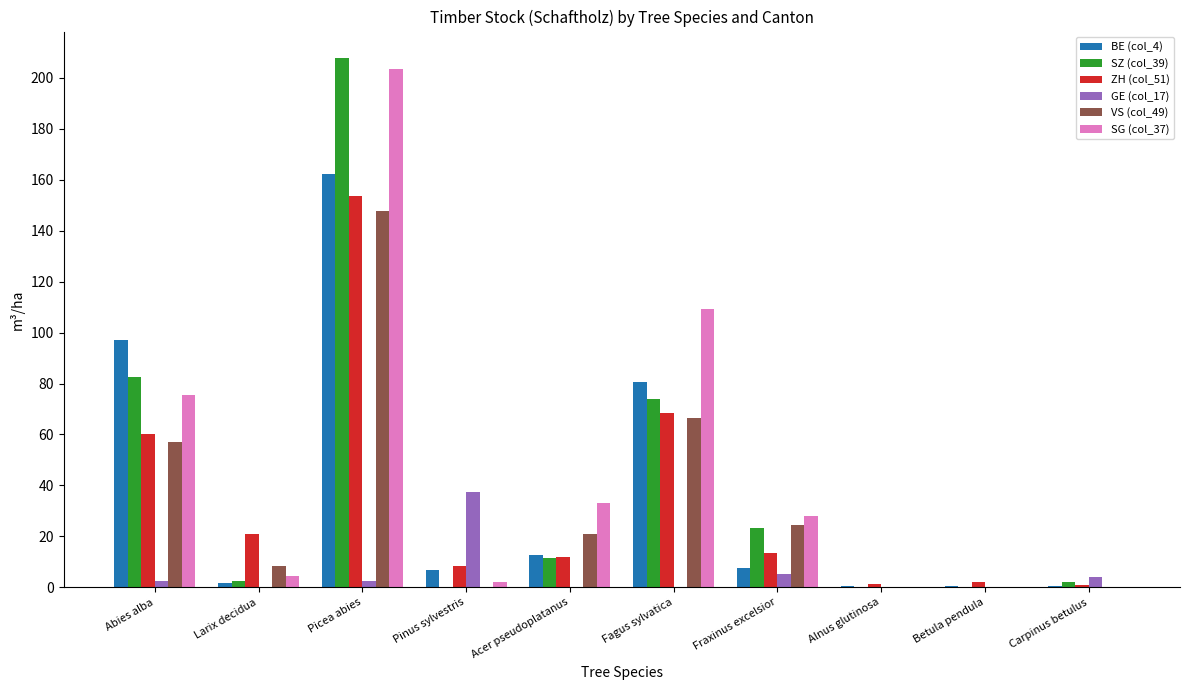

How many distinct data groups are displayed?

6